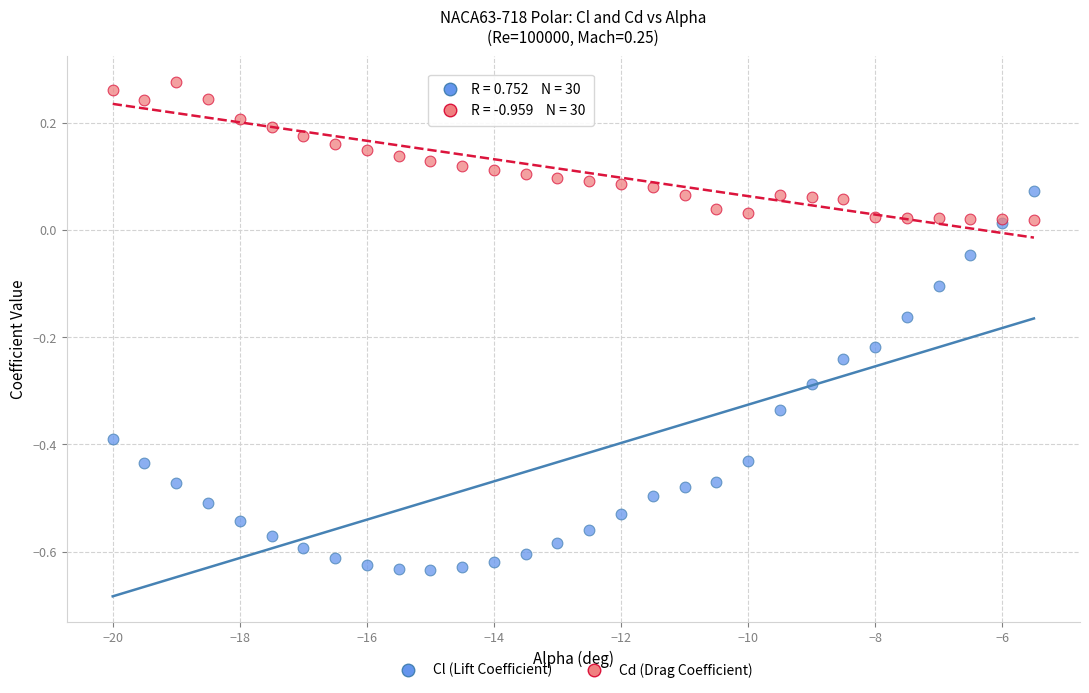

What are all the series names shown in the legend?

Cl (Lift Coefficient), Cd (Drag Coefficient)